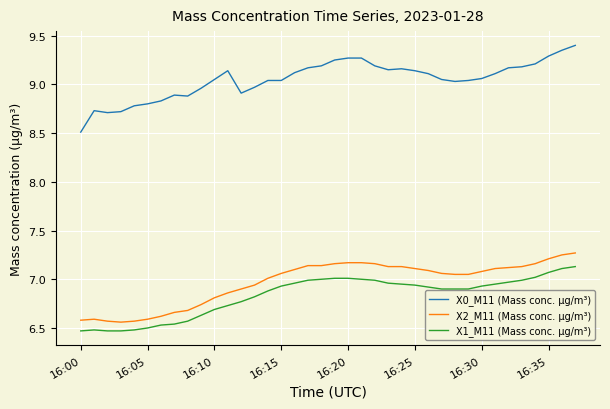

What is the difference between the maximum and minimum values in the X2_M11 (Mass conc. μg/m³) series?

0.7